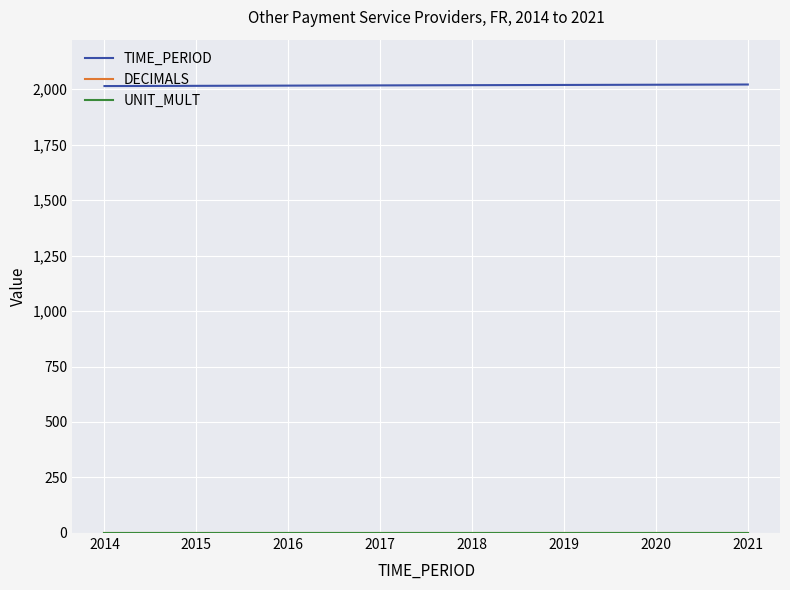

Does the chart have visible grid lines?

Yes